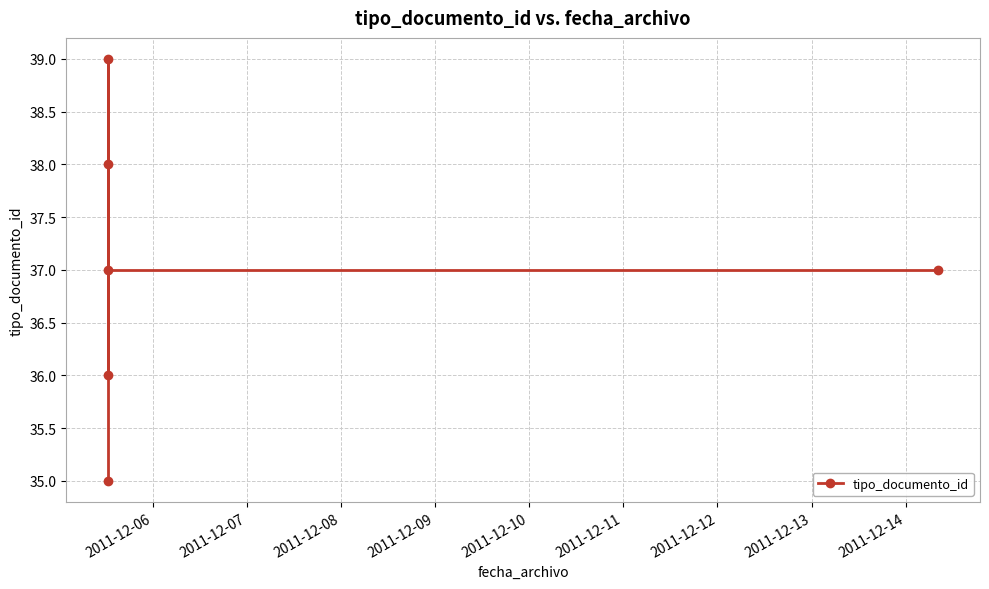

What is the value of the 4th point from the left?

39